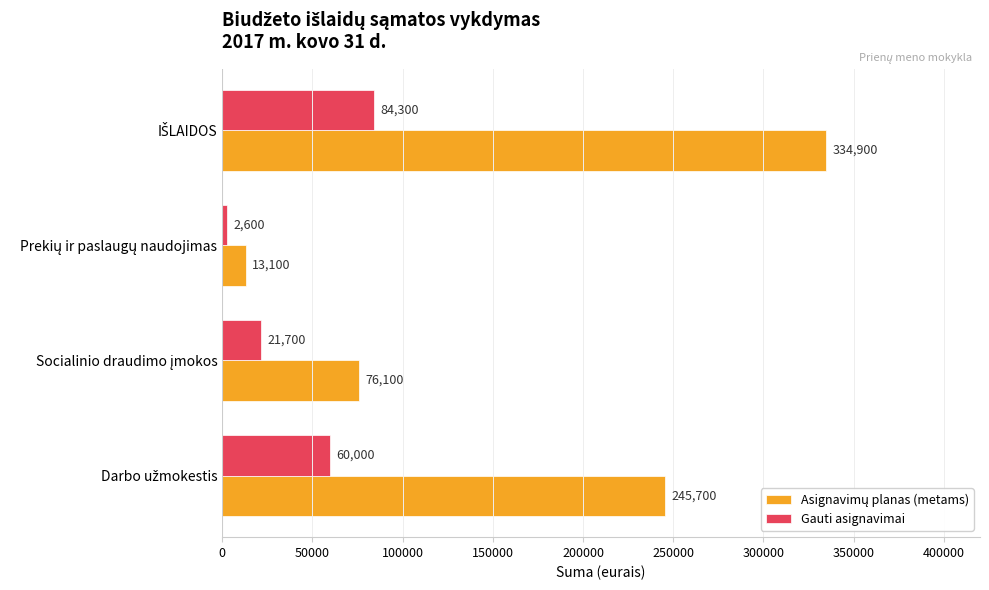

What is the minimum value for Gauti asignavimai?

2600